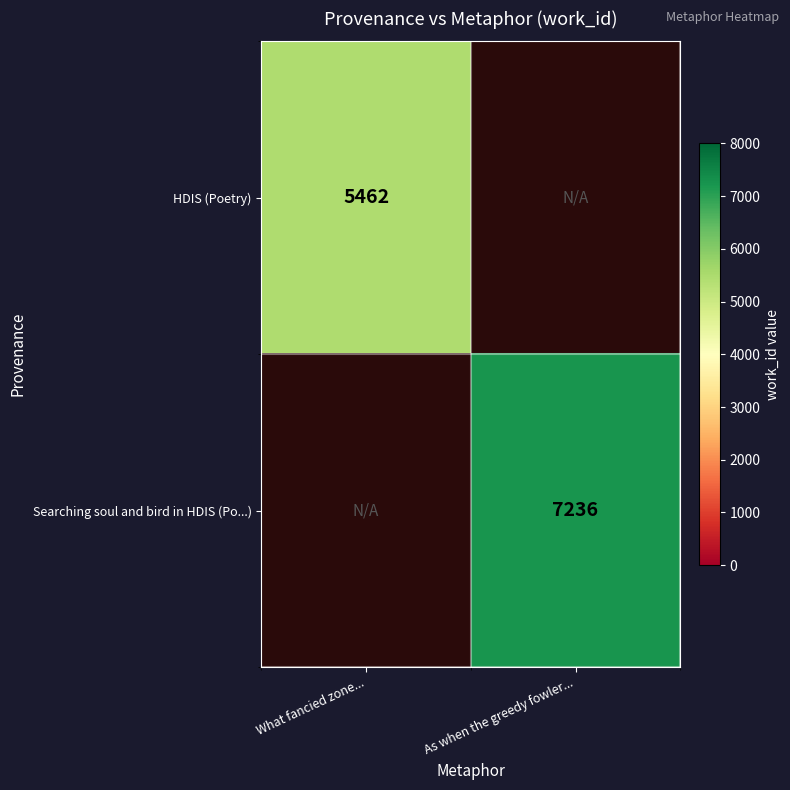

Is it true that HDIS (Poetry) equals 5462 at What fancied zone...?

True